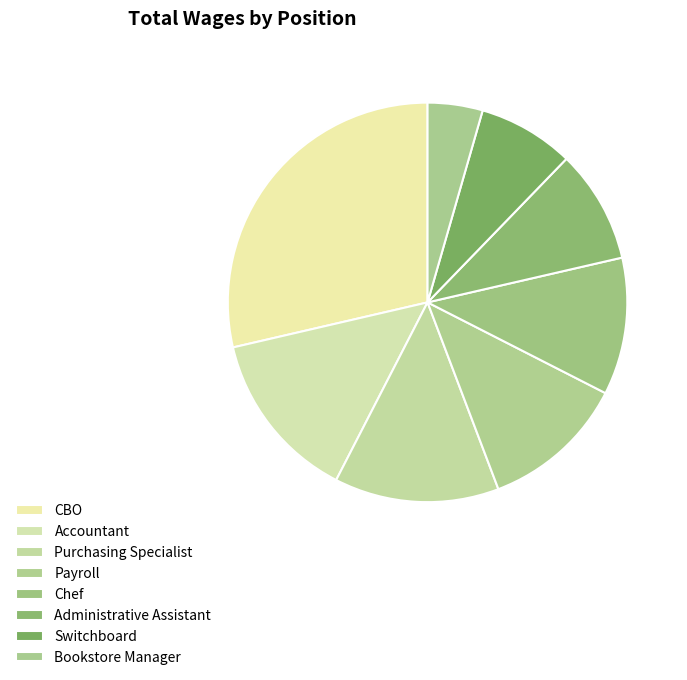

To the nearest percent, what is the difference between the Switchboard and Chef slice percentages?

3%